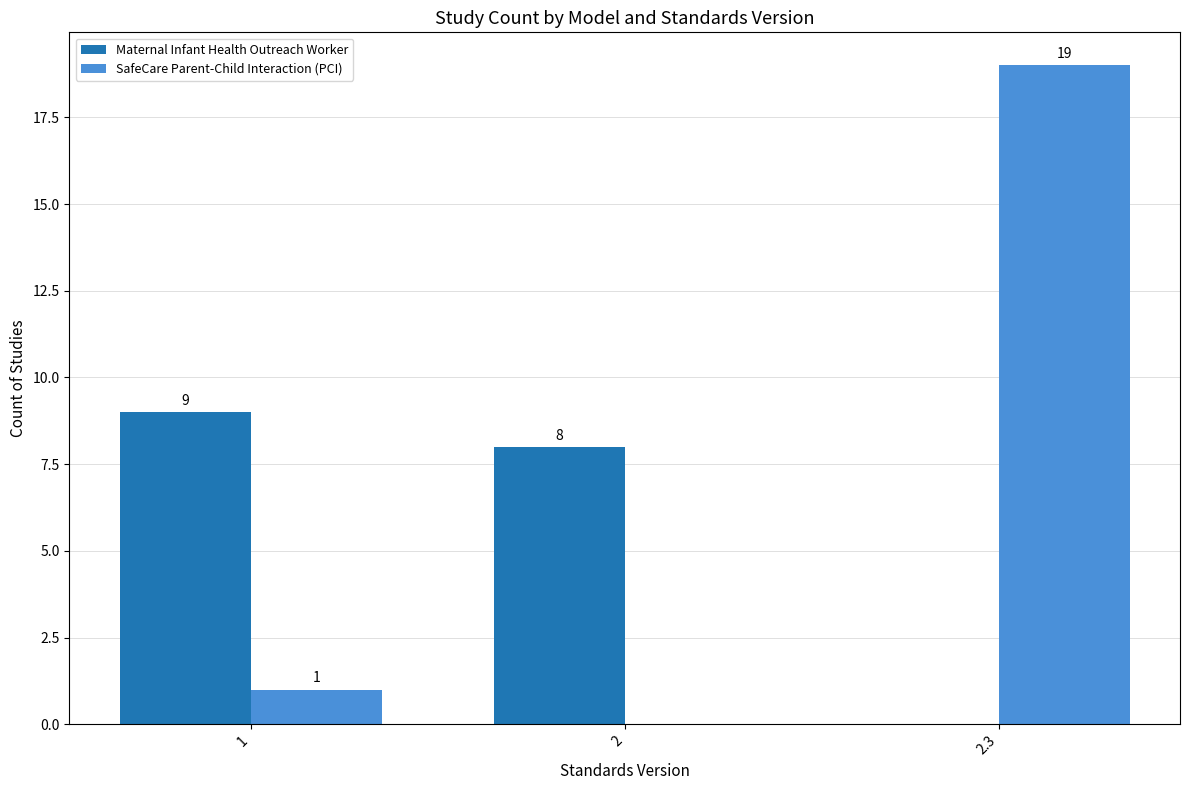

What is the maximum value for SafeCare Parent-Child Interaction (PCI)?

19